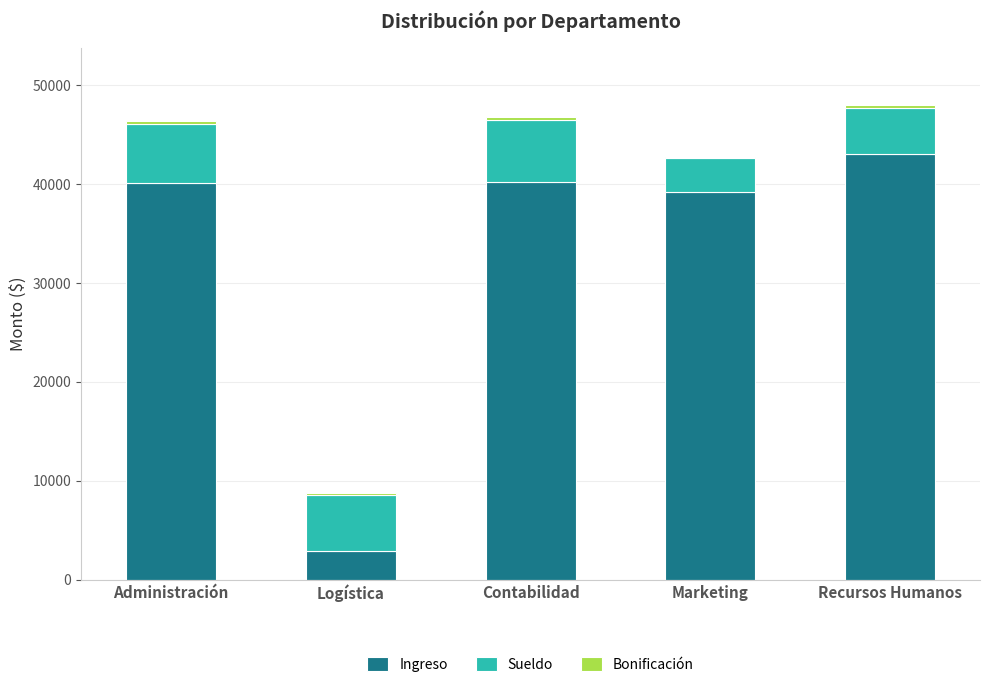

The Ingreso series shows 40097.0 at Administración. True or false?

True